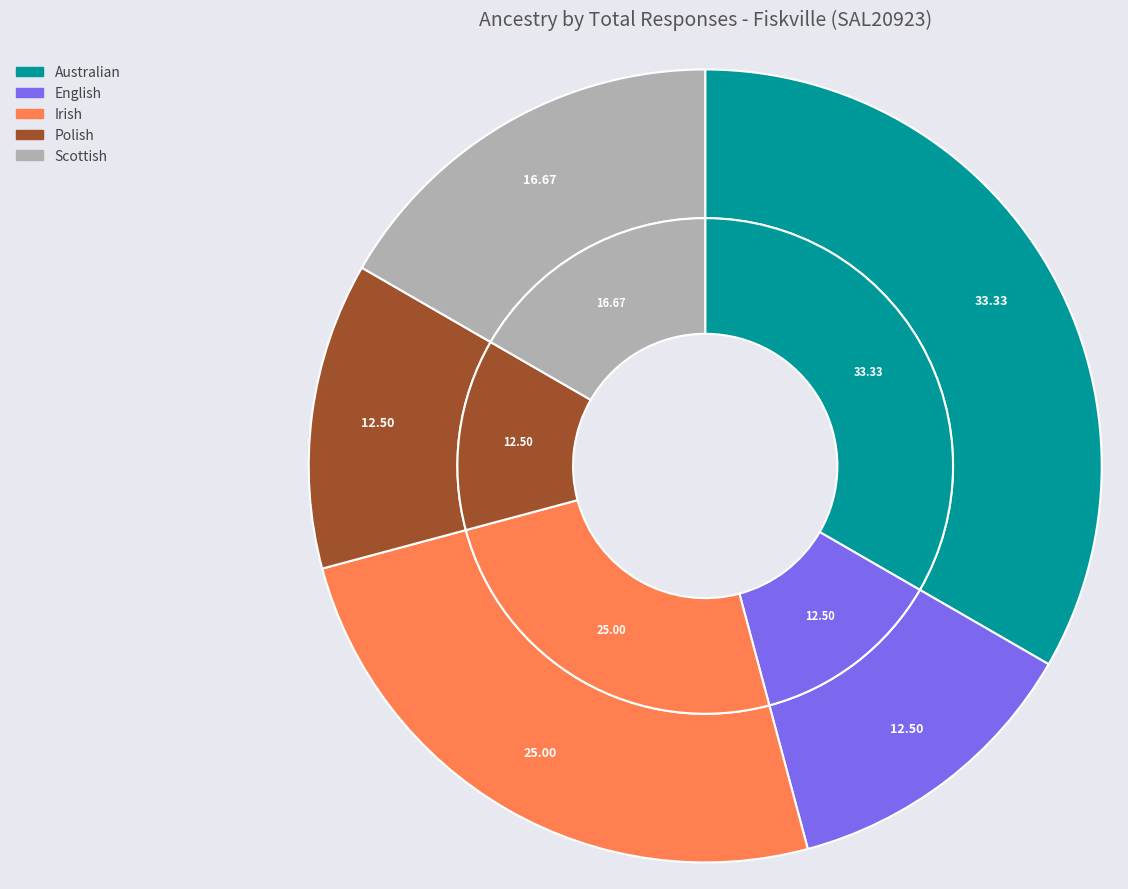

What is the change in value from Irish to Scottish?

-2